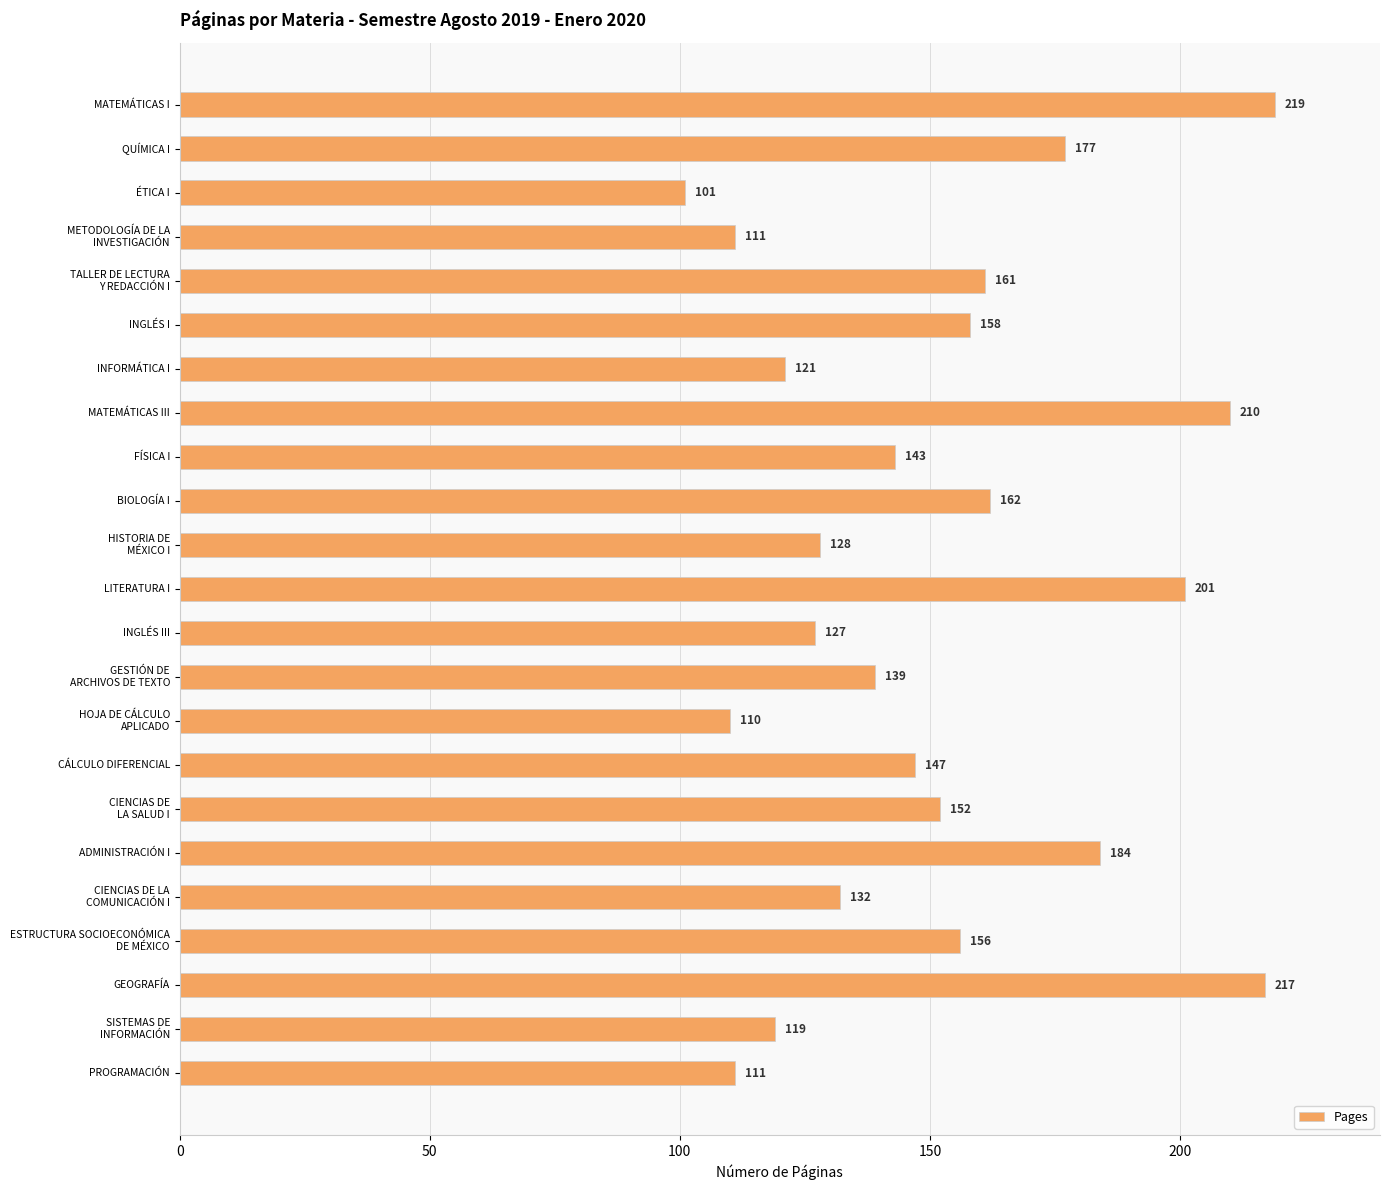

The chart shows a value of 210 at MATEMÁTICAS III. True or false?

True